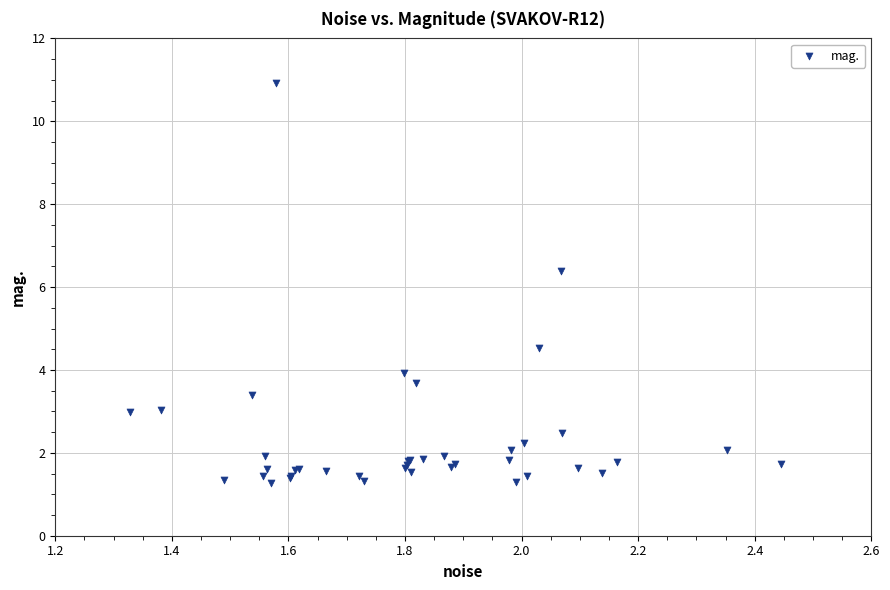

What Y value in the scatter plot is closest to 6?

6.4